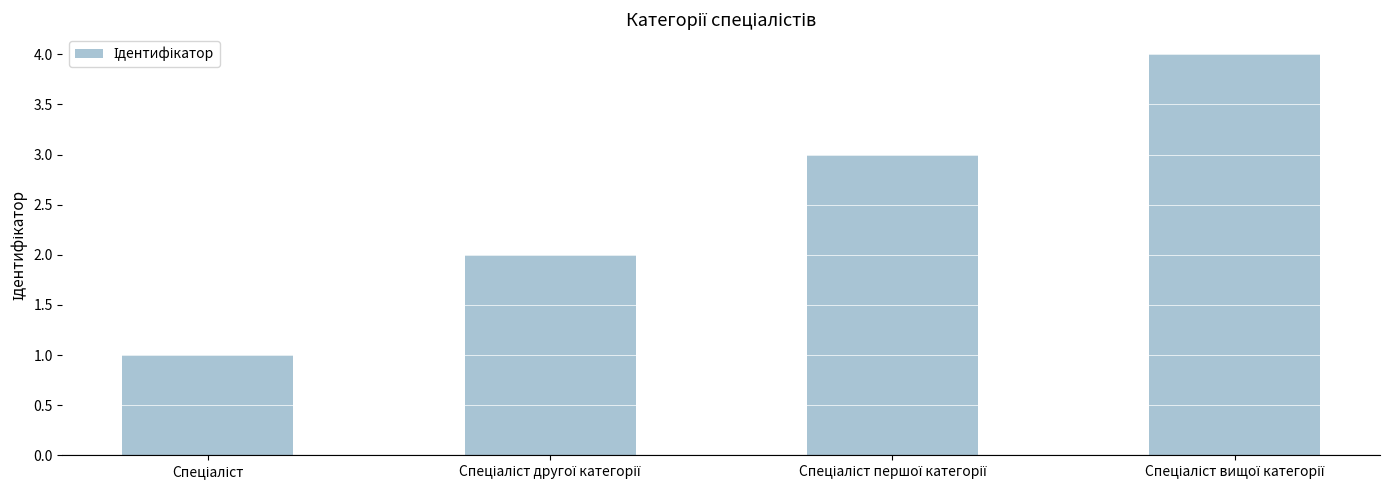

What is the smallest value displayed?

1